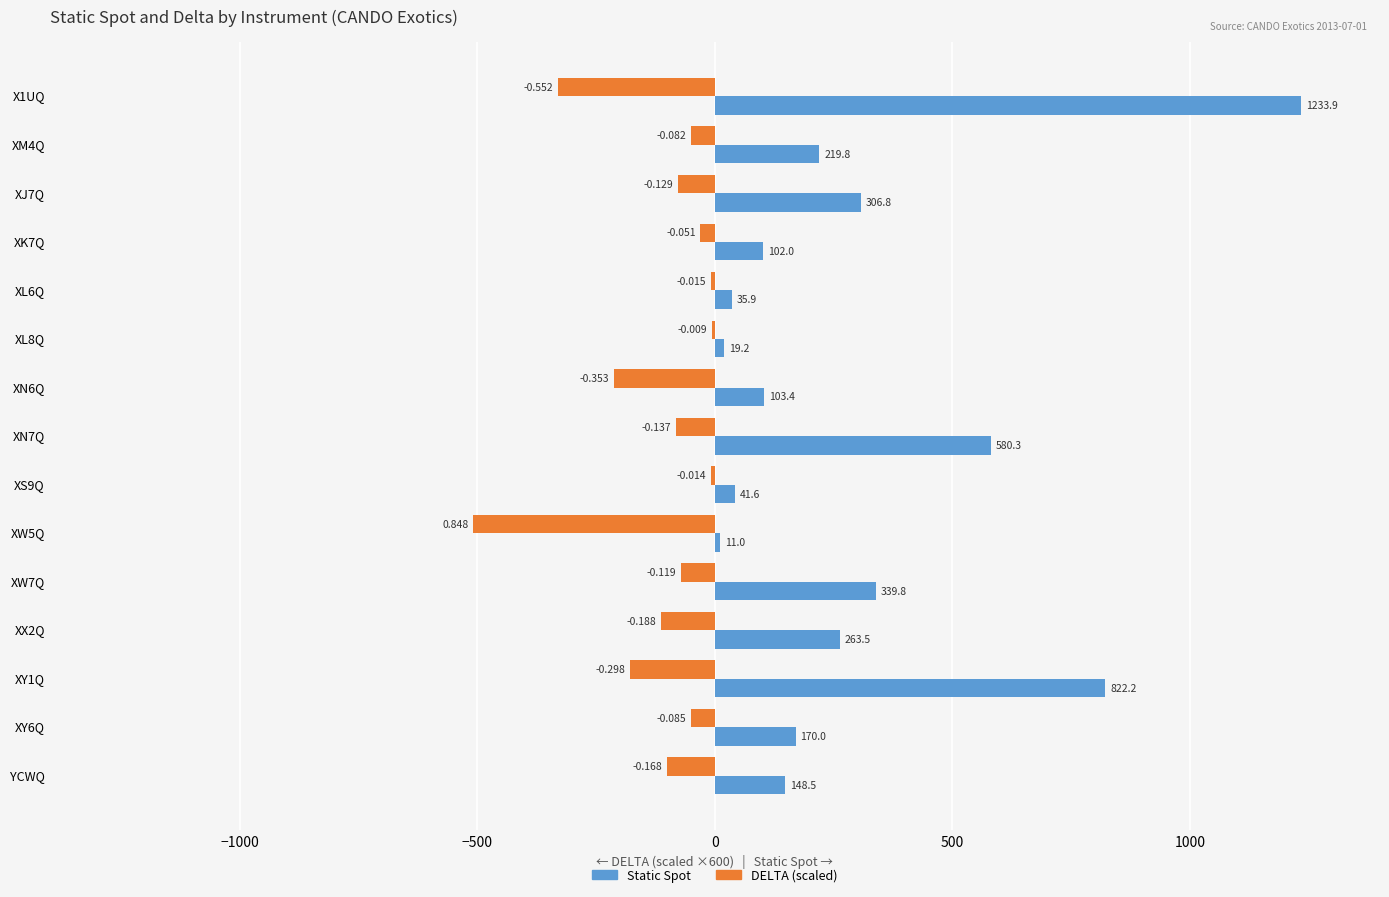

What is the maximum value shown in the chart?

1233.9